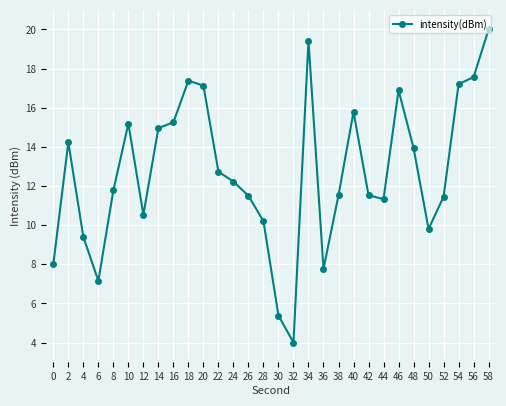

What is the value of the 23rd point from the left?

11.3